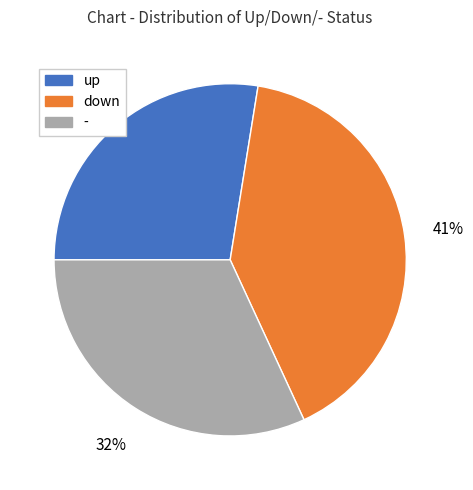

Is there a majority slice in this chart?

No